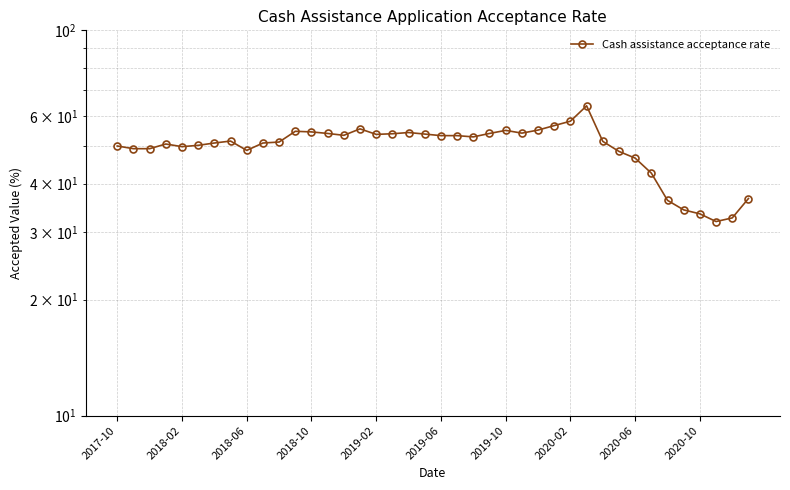

Reading left to right, extract all data points from this chart.

50.1	49.3	49.3	50.7	49.9	50.3	51.0	51.6	48.8	51.0	51.3	54.7	54.5	54.0	53.4	55.5	53.7	53.9	54.3	53.8	53.3	53.3	52.9	54.0	55.0	54.1	55.1	56.6	58.1	63.7	51.5	48.5	46.6	42.6	36.2	34.2	33.4	31.9	32.6	36.6